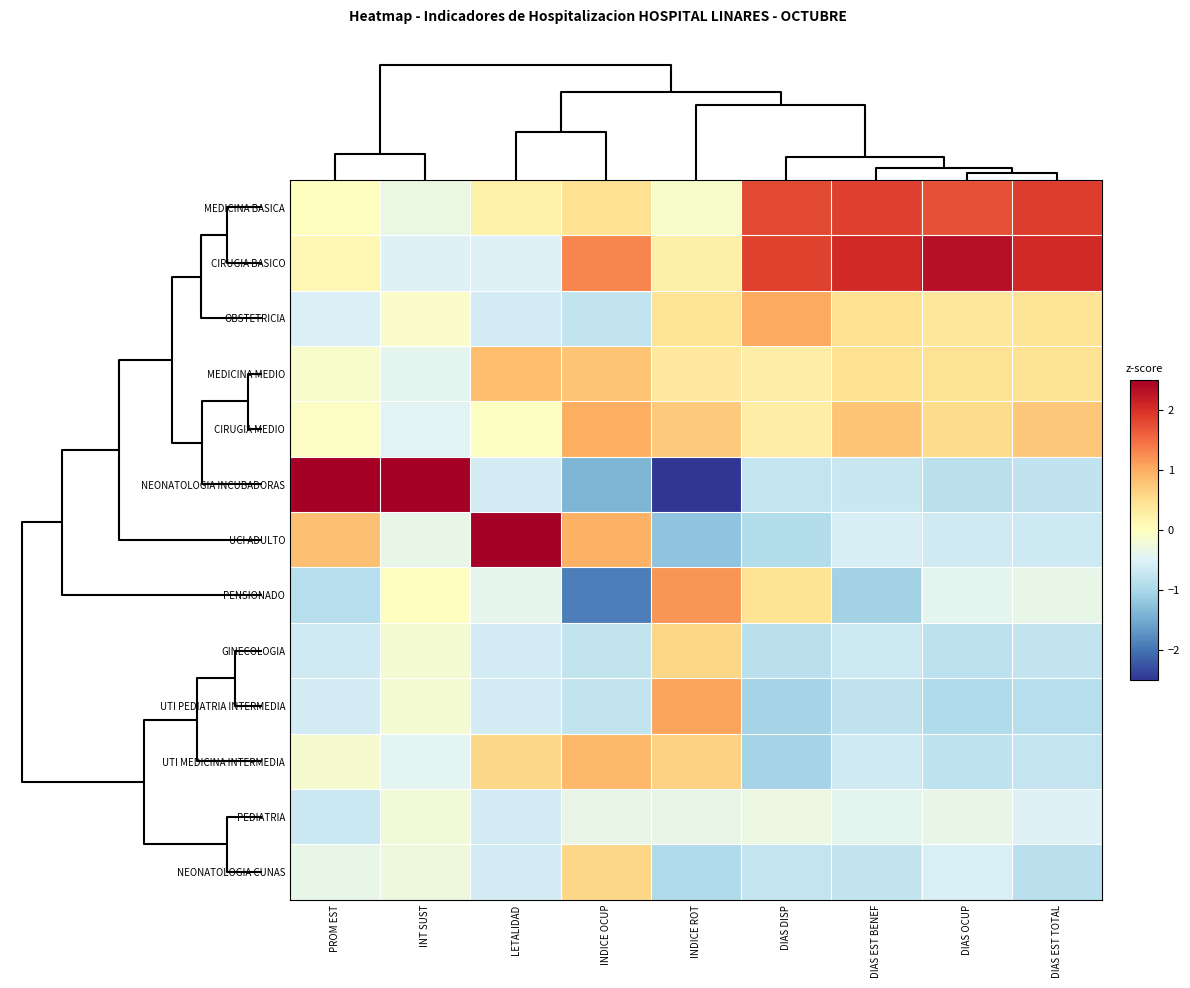

What is the spread (max minus min) of values at PROM EST?

4.0